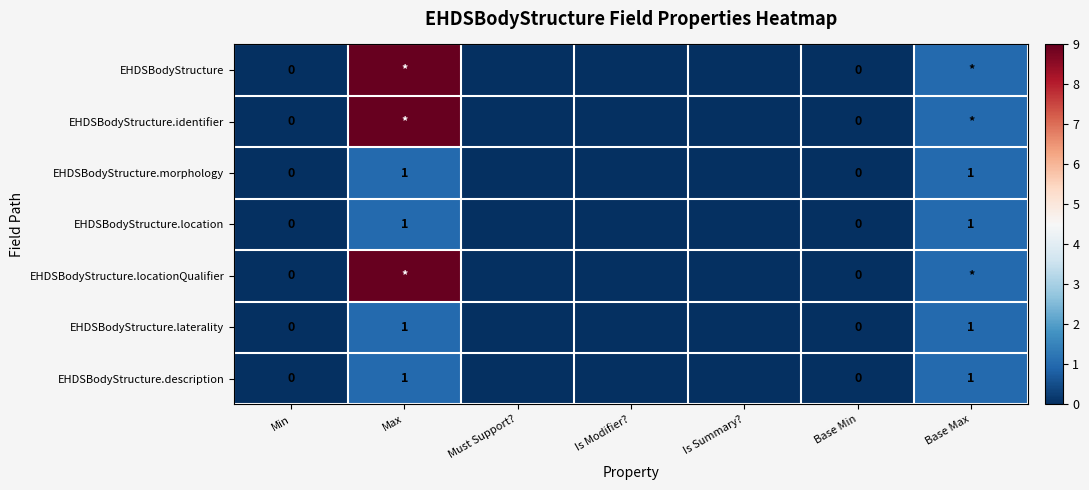

The EHDSBodyStructure.laterality series shows 1 at Max. True or false?

True